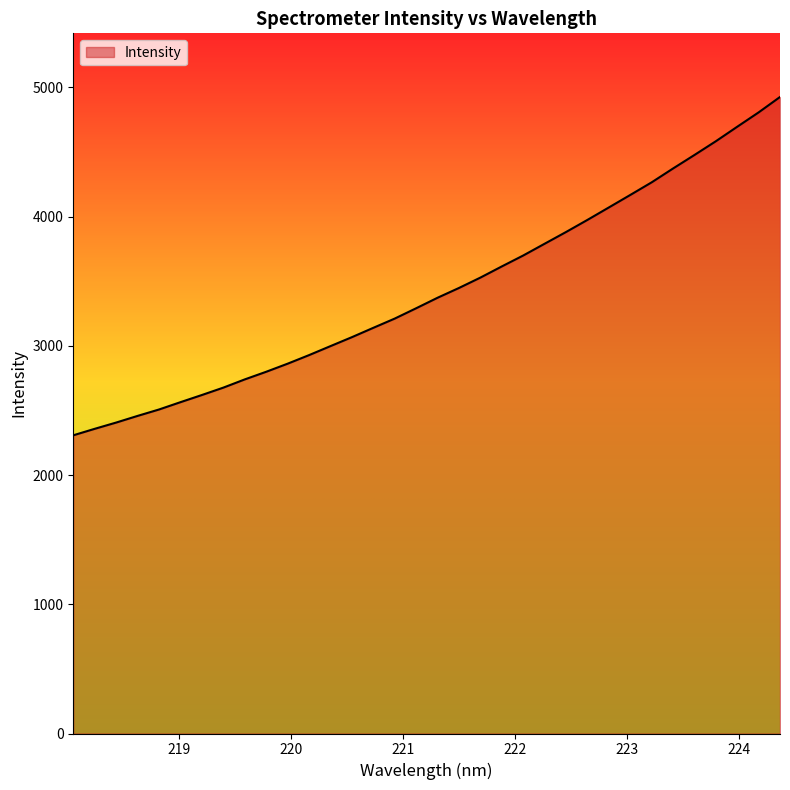

What is the smallest value displayed?

2307.7